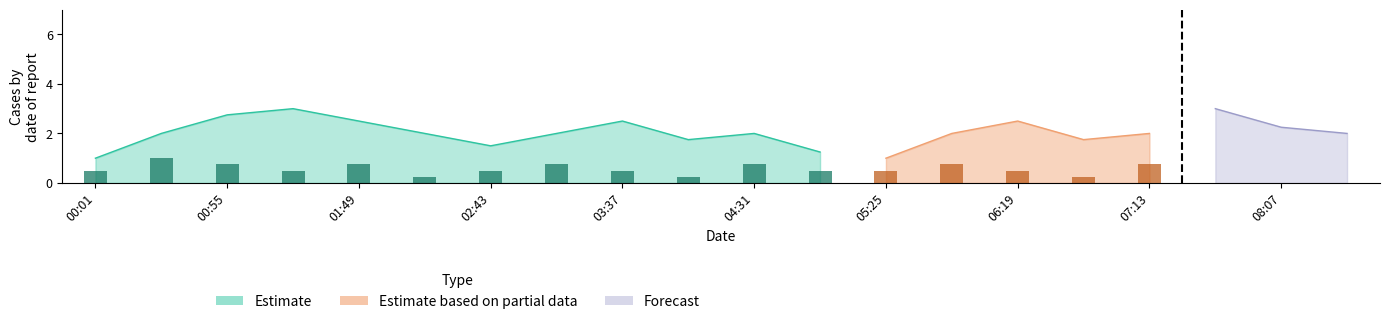

List the series in order of their overall mean, highest first.

Forecast, Estimate, Estimate based on partial data